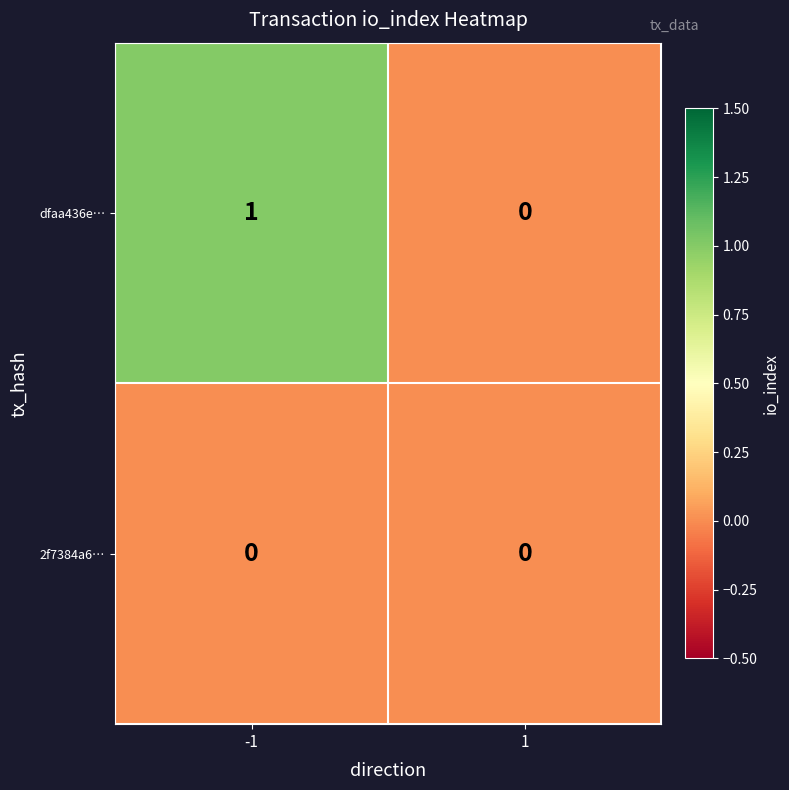

At which category does the chart reach its peak across all series?

-1